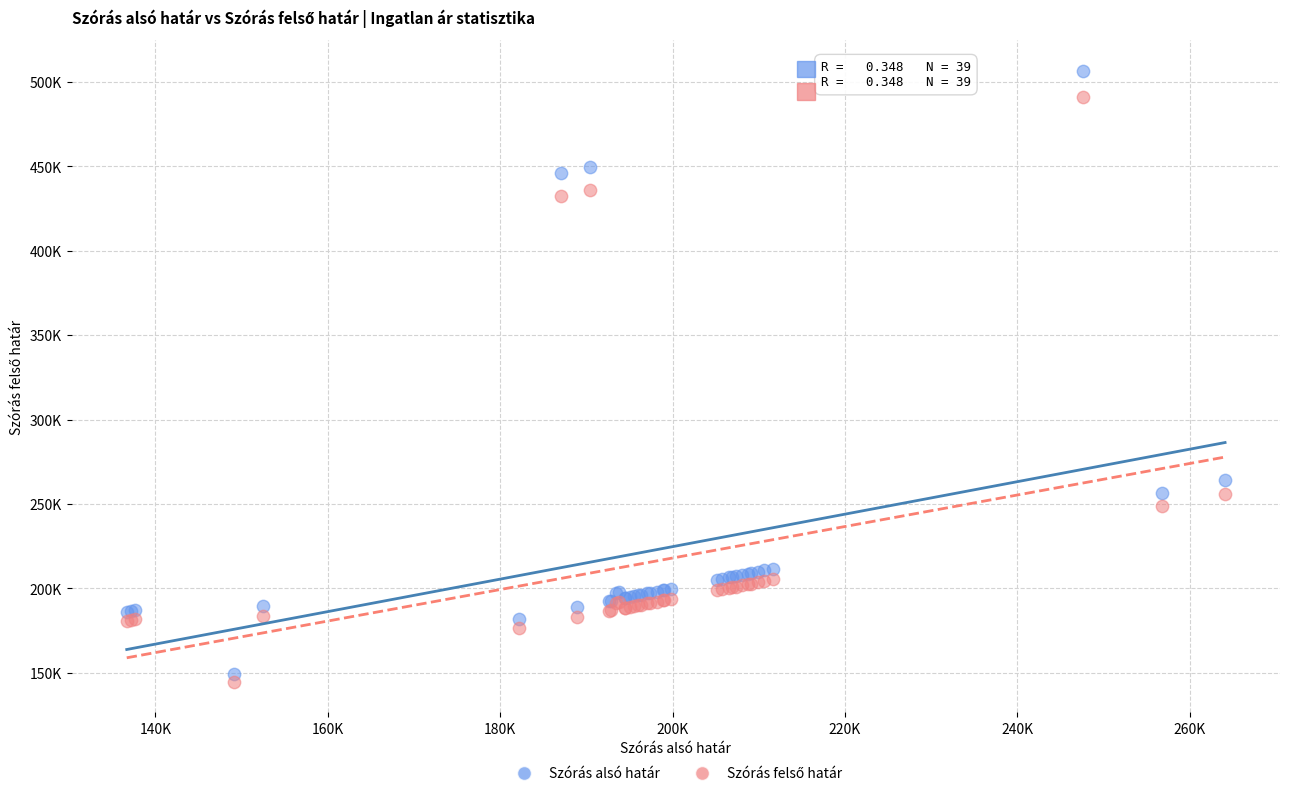

Which series contains the highest Y value?

Szórás alsó határ